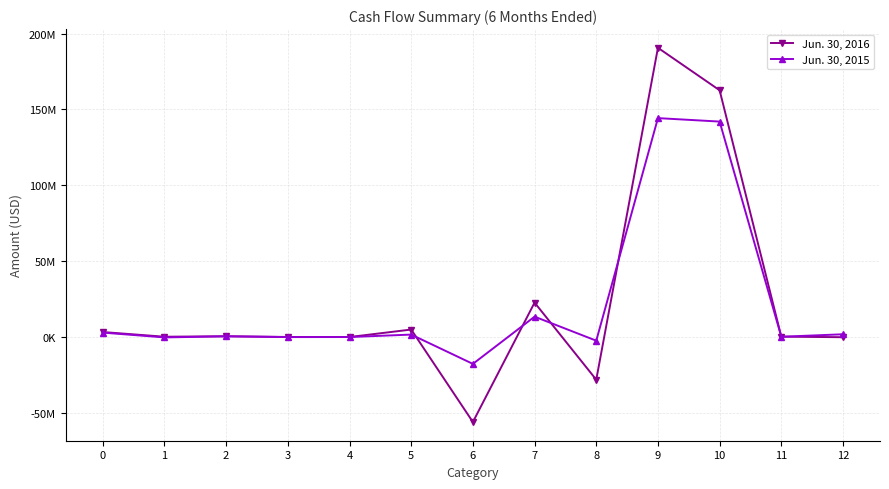

Which series has the largest total across all categories?

Jun. 30, 2016